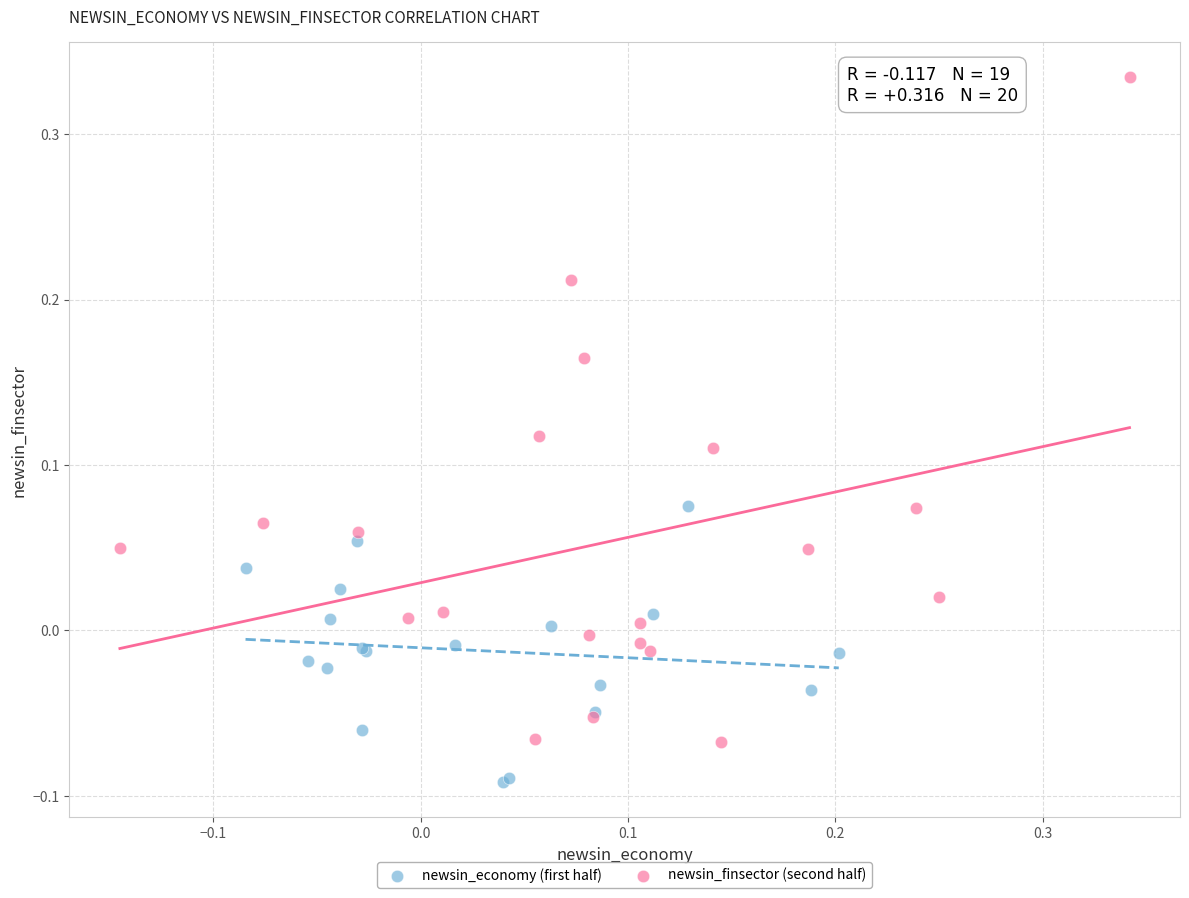

Which series reaches the minimum Y coordinate?

newsin_economy (first half)